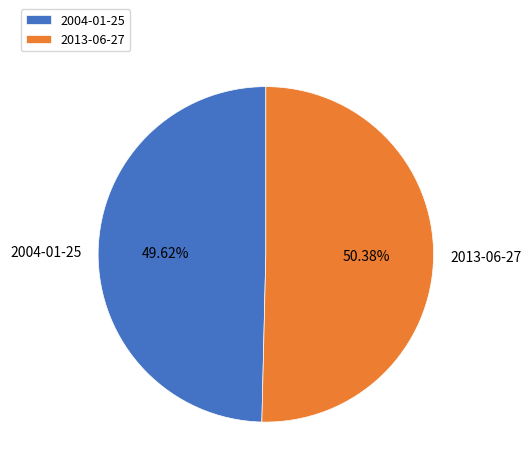

Which has a higher value, 2013-06-27 or 2004-01-25?

2013-06-27